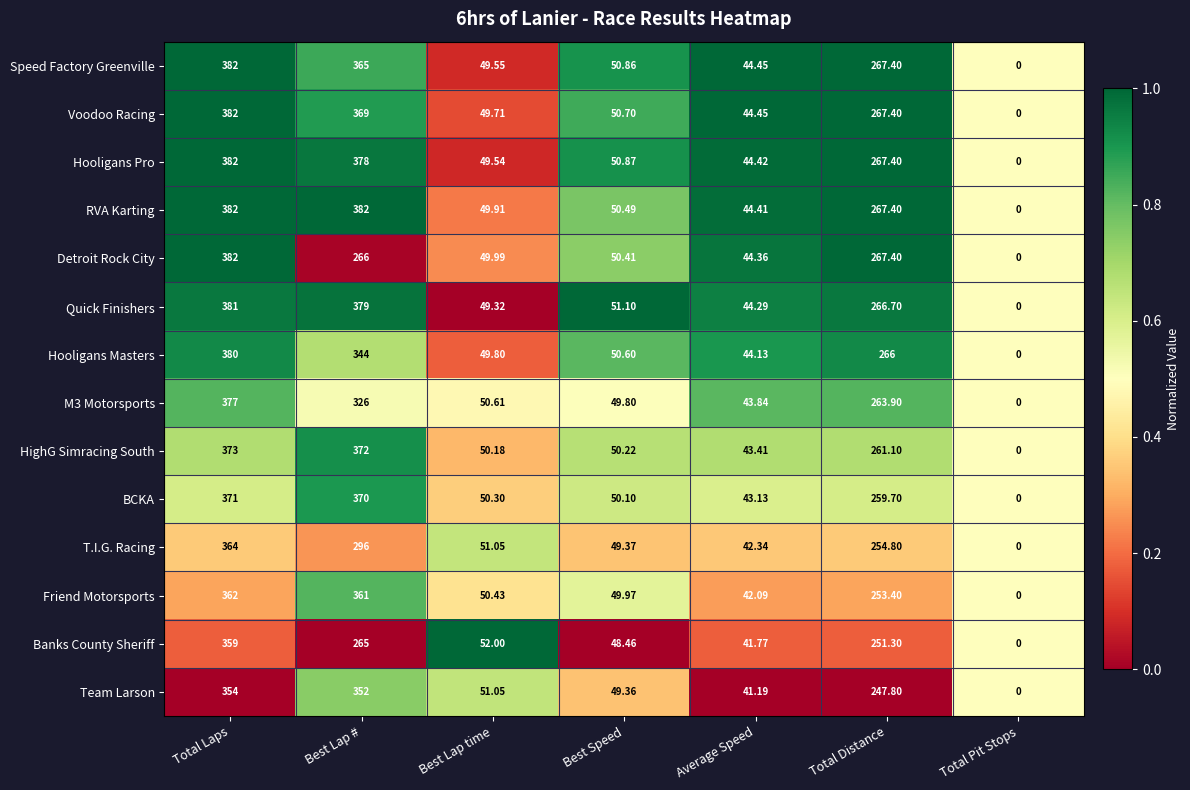

Between Best Lap # and Best Speed, which series saw the biggest shift?

RVA Karting